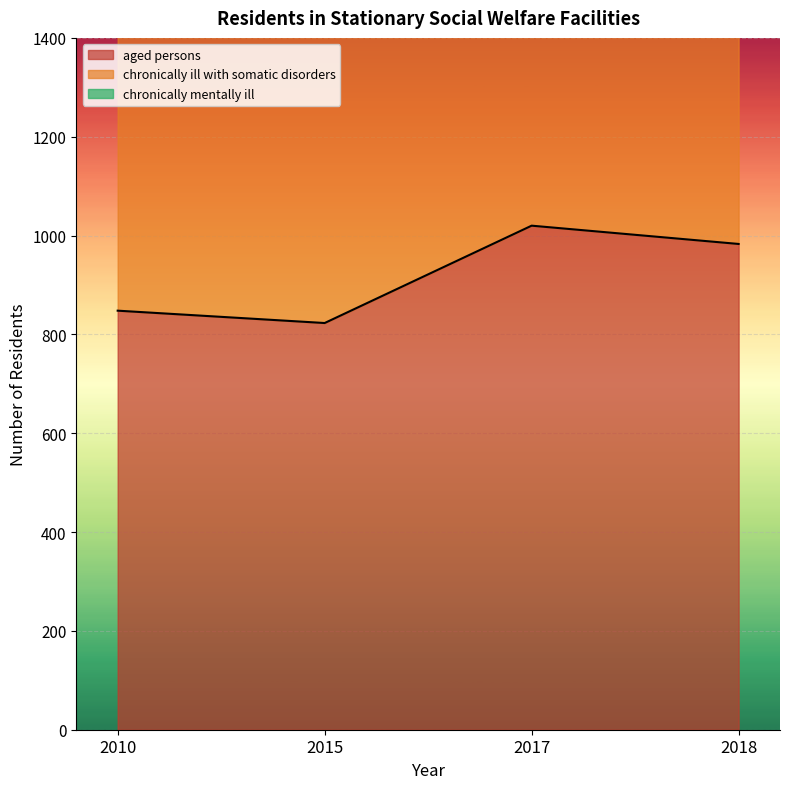

How many values in the chronically mentally ill series are below 3264?

2